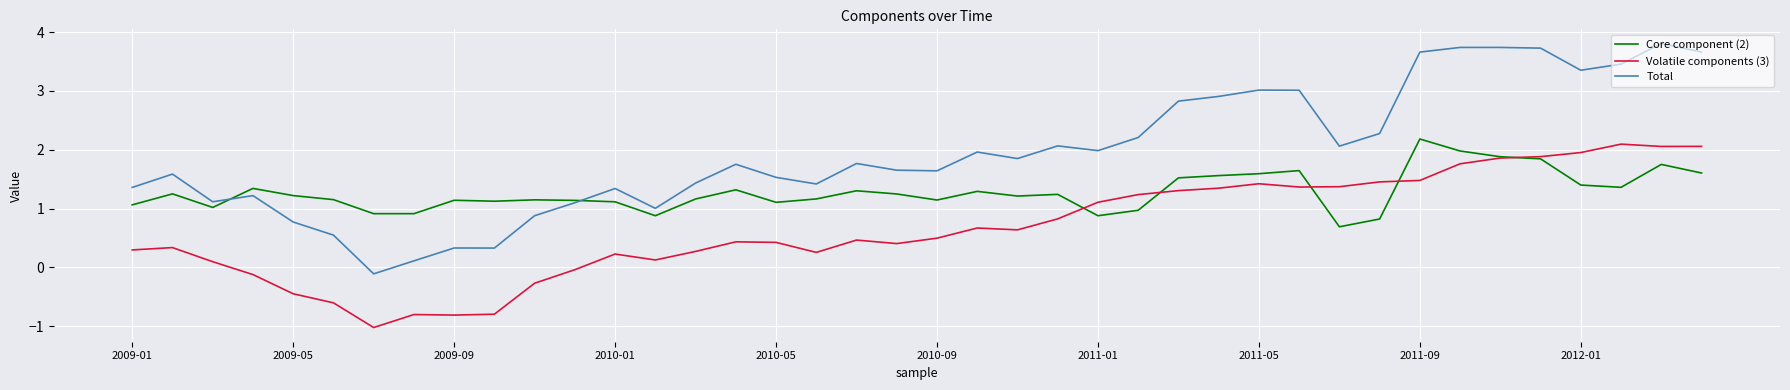

Which series has the largest total across all categories?

Total